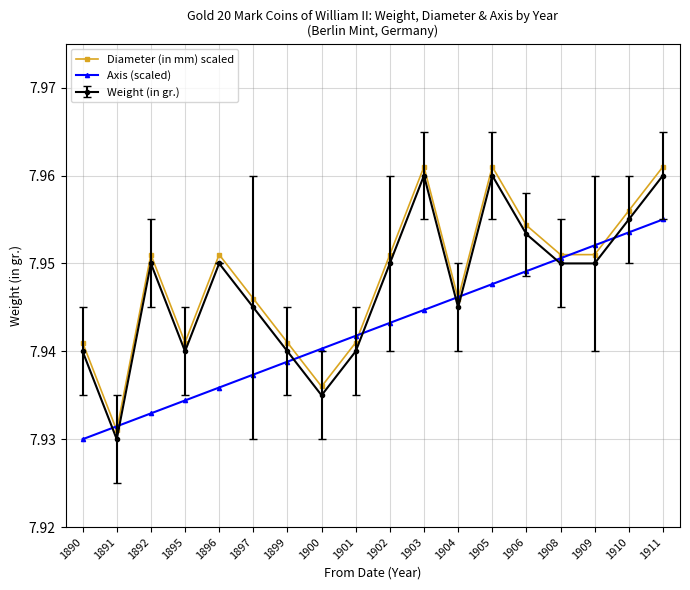

At how many categories does at least one series exceed 7?

18